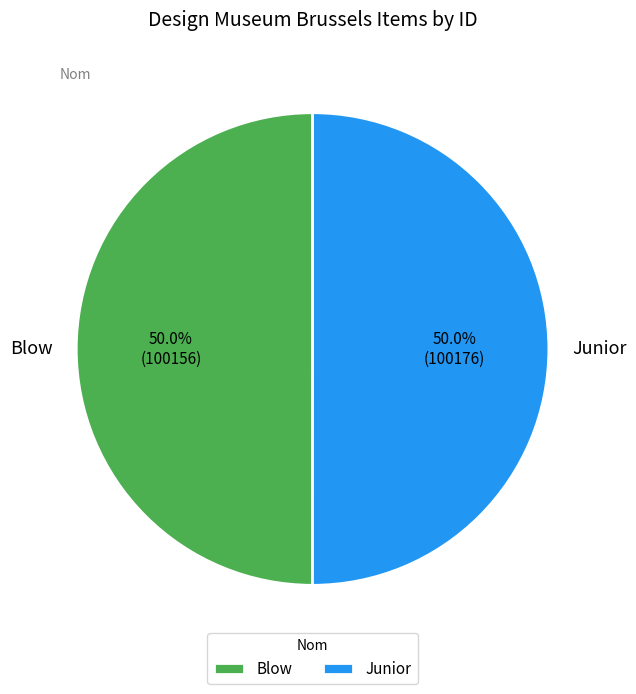

To the nearest percent, what is the combined percentage of Blow and Junior?

100%